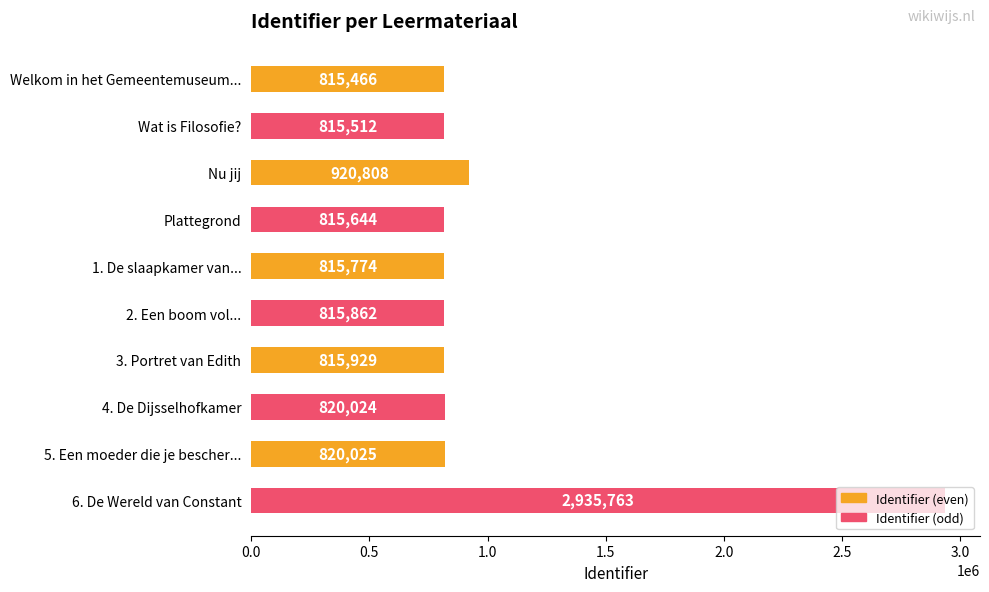

List the labels in order of value, smallest first.

Welkom in het Gemeentemuseum..., Wat is Filosofie?, Plattegrond, 1. De slaapkamer van..., 2. Een boom vol..., 3. Portret van Edith, 4. De Dijsselhofkamer, 5. Een moeder die je bescher..., Nu jij, 6. De Wereld van Constant